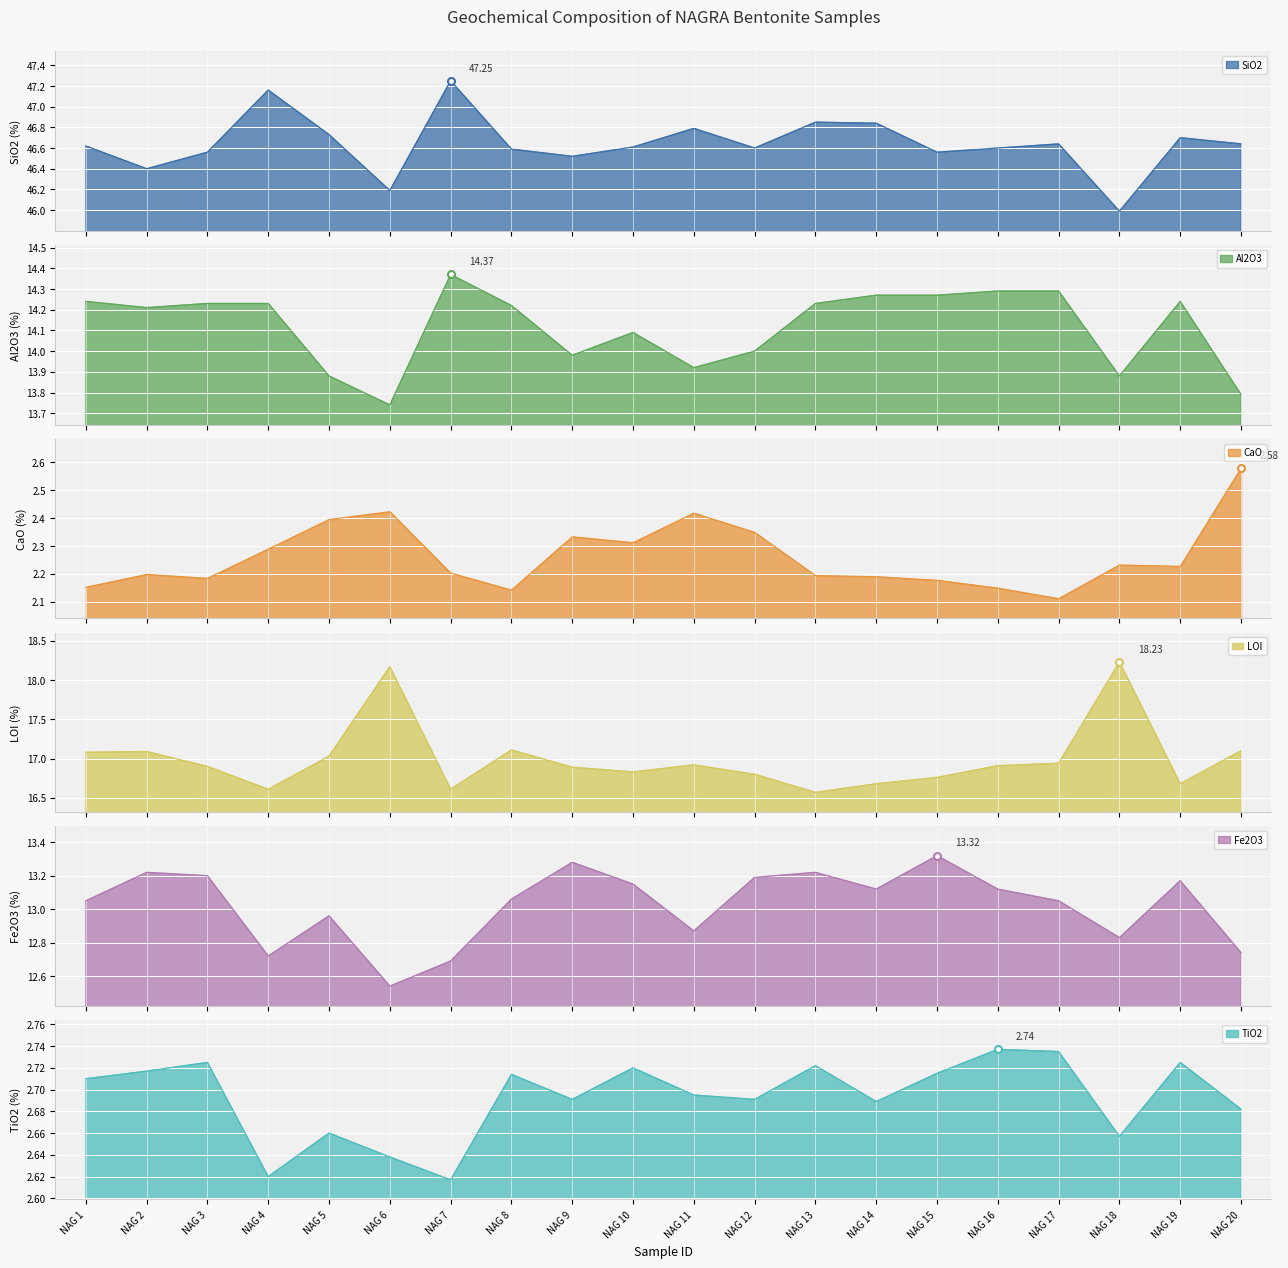

At which label does TiO2 reach its peak?

NAG 16